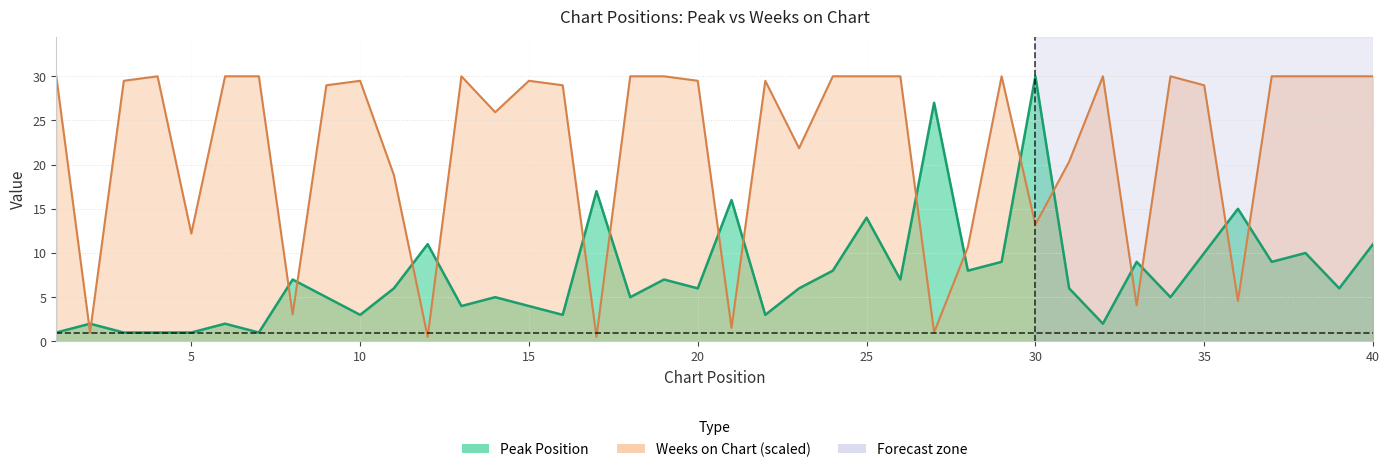

At which label is Peak Position closest to 15?

36